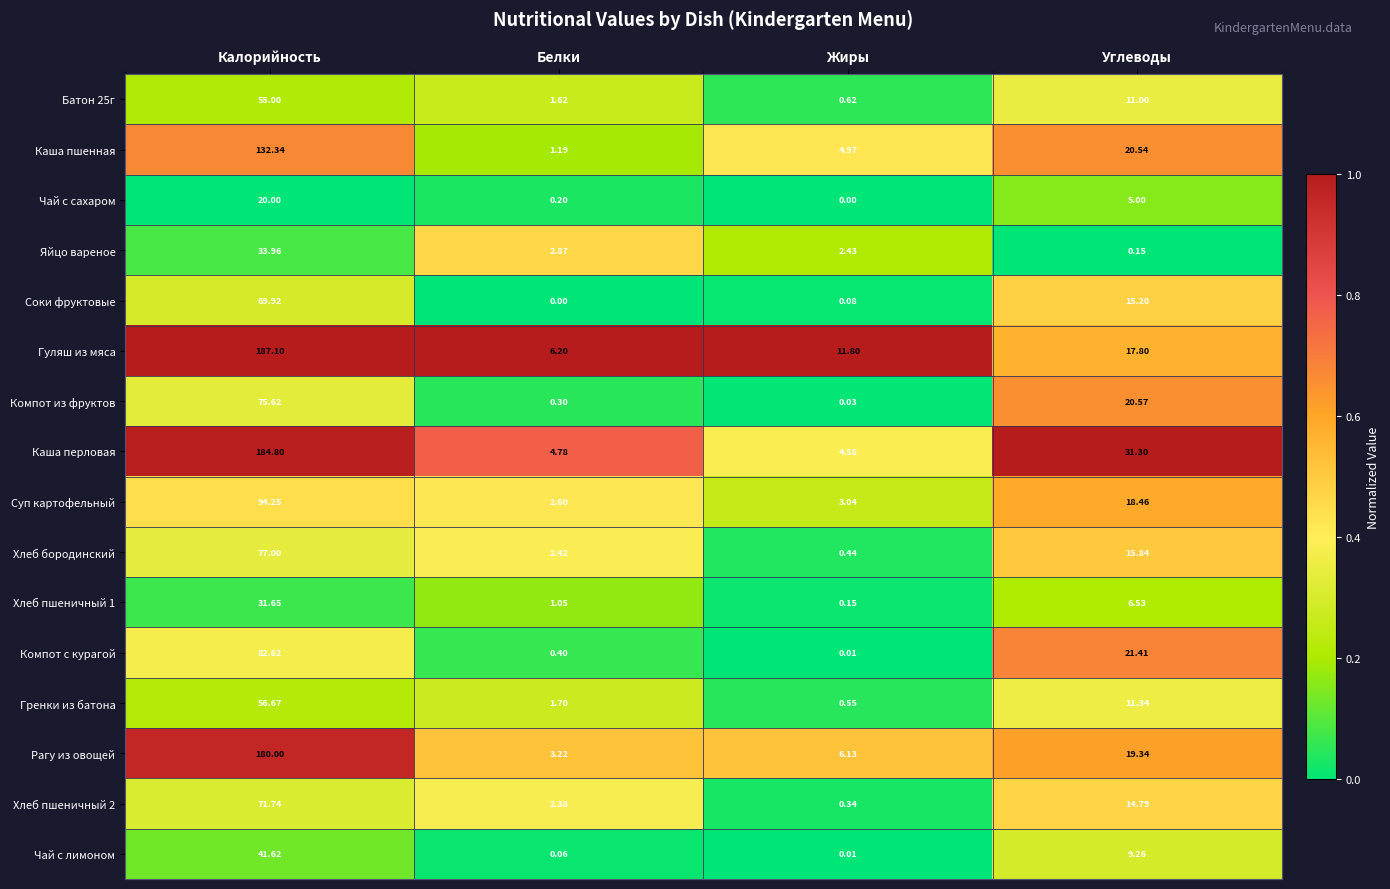

At which category is the sum across all series the highest?

Калорийность